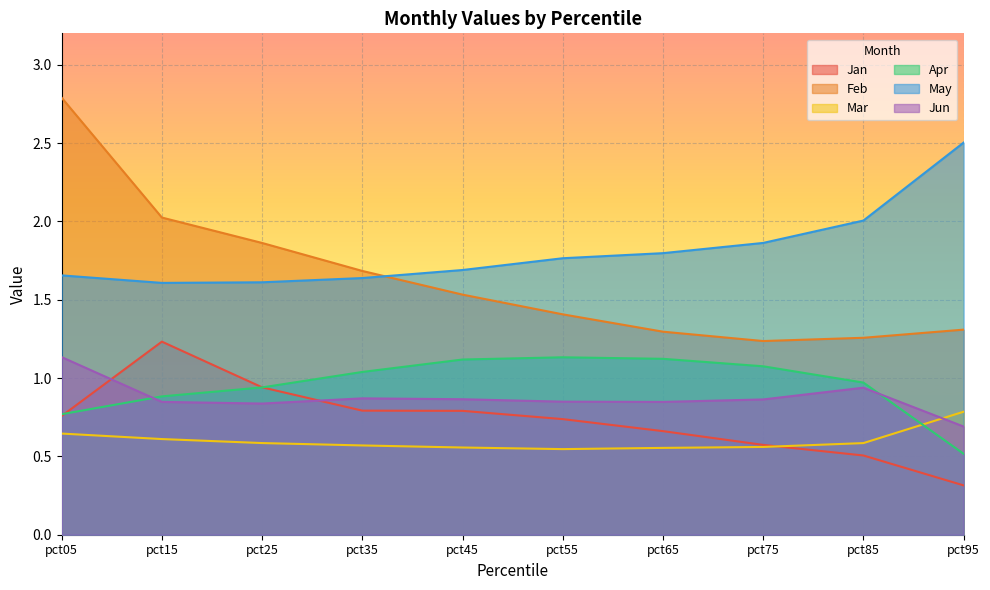

Which category has the highest value in the Jan series?

pct15